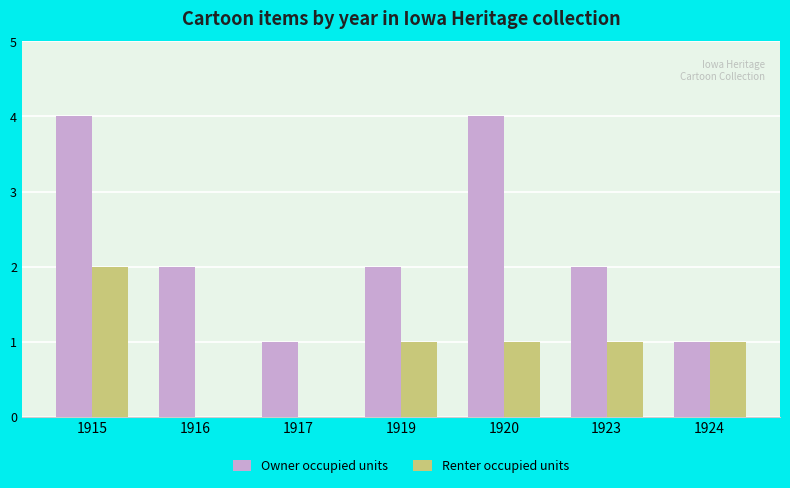

Where does the Owner occupied units series first go above 2?

1915